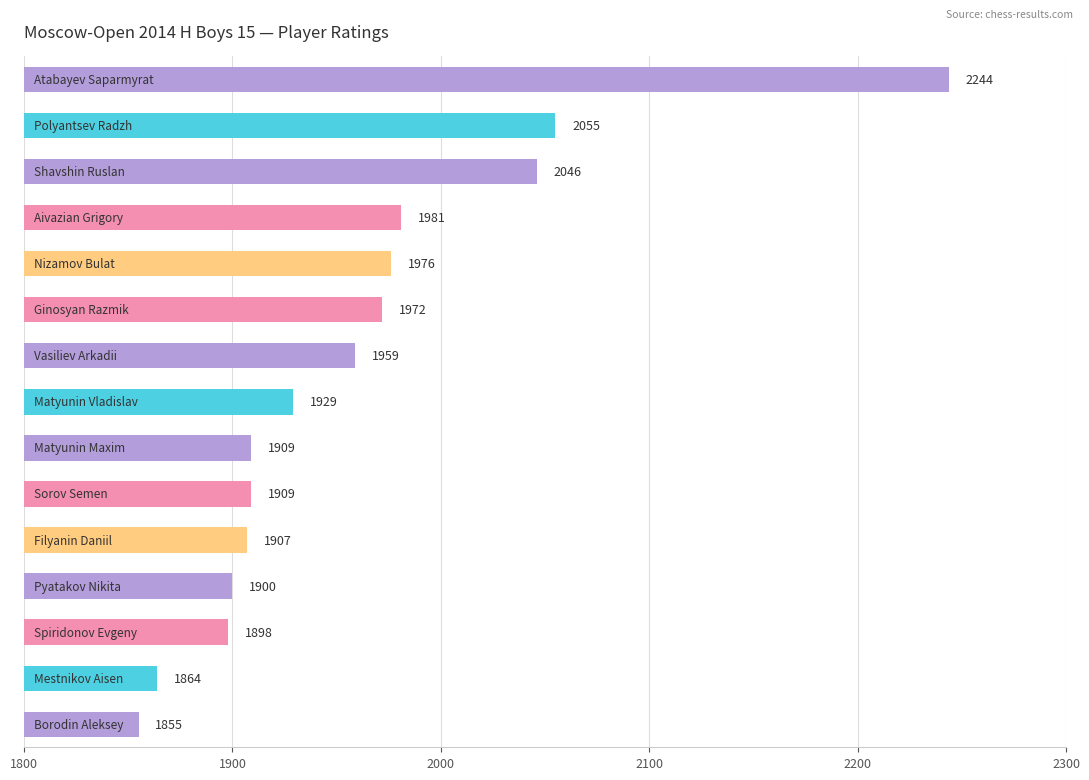

What is the difference between the maximum and second lowest values?

380